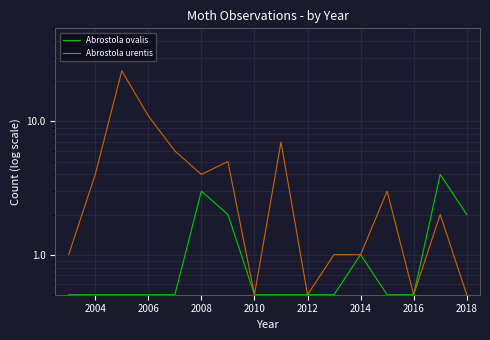

Is this an area chart (filled region under the line)?

No